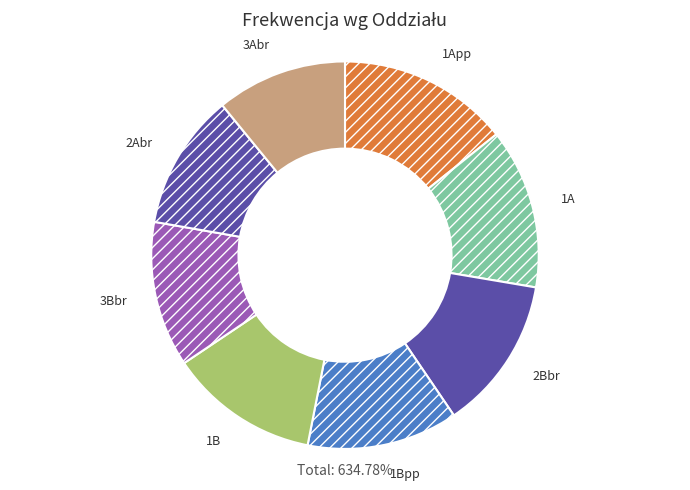

Combined, do 1Bpp and 3Abr account for over 50%?

No